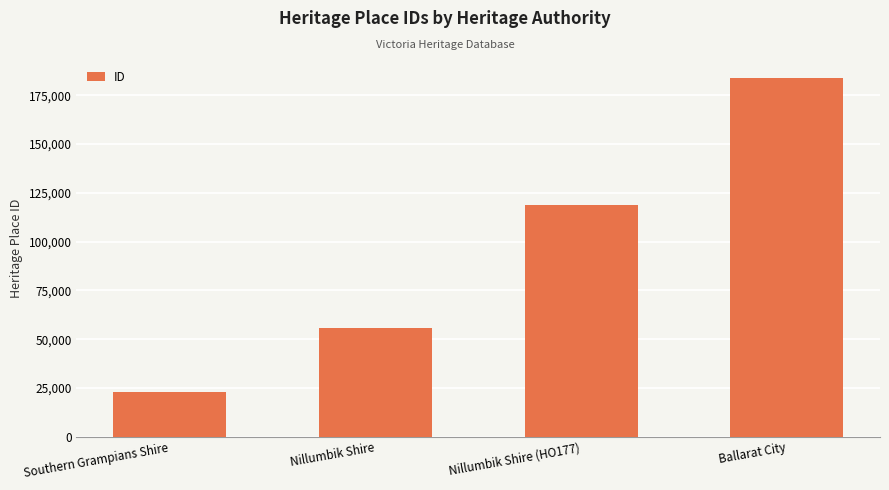

How many values are between 55579 and 183804?

3